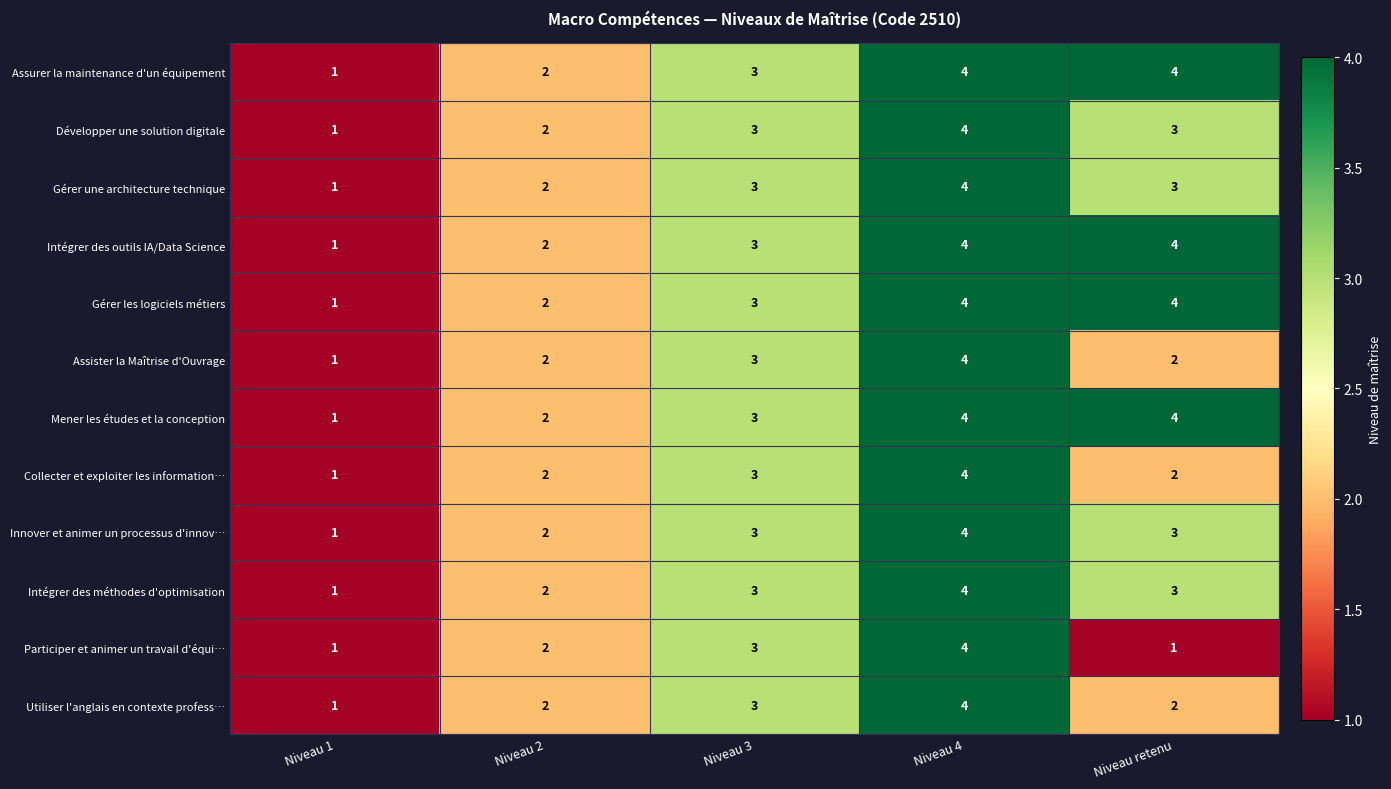

At which category is the sum across all series the highest?

Niveau 4